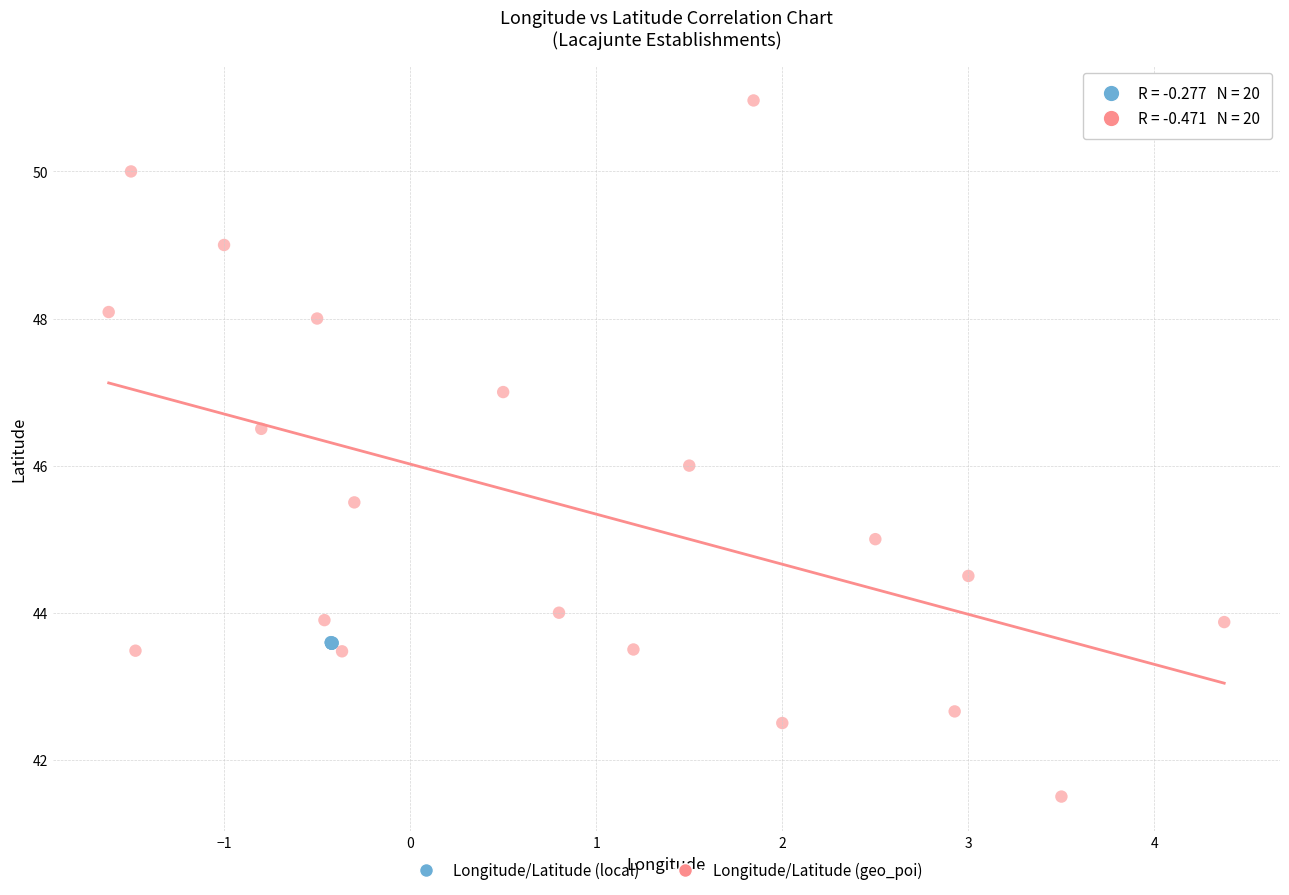

Which series reaches the maximum Y coordinate?

Longitude/Latitude (geo_poi)